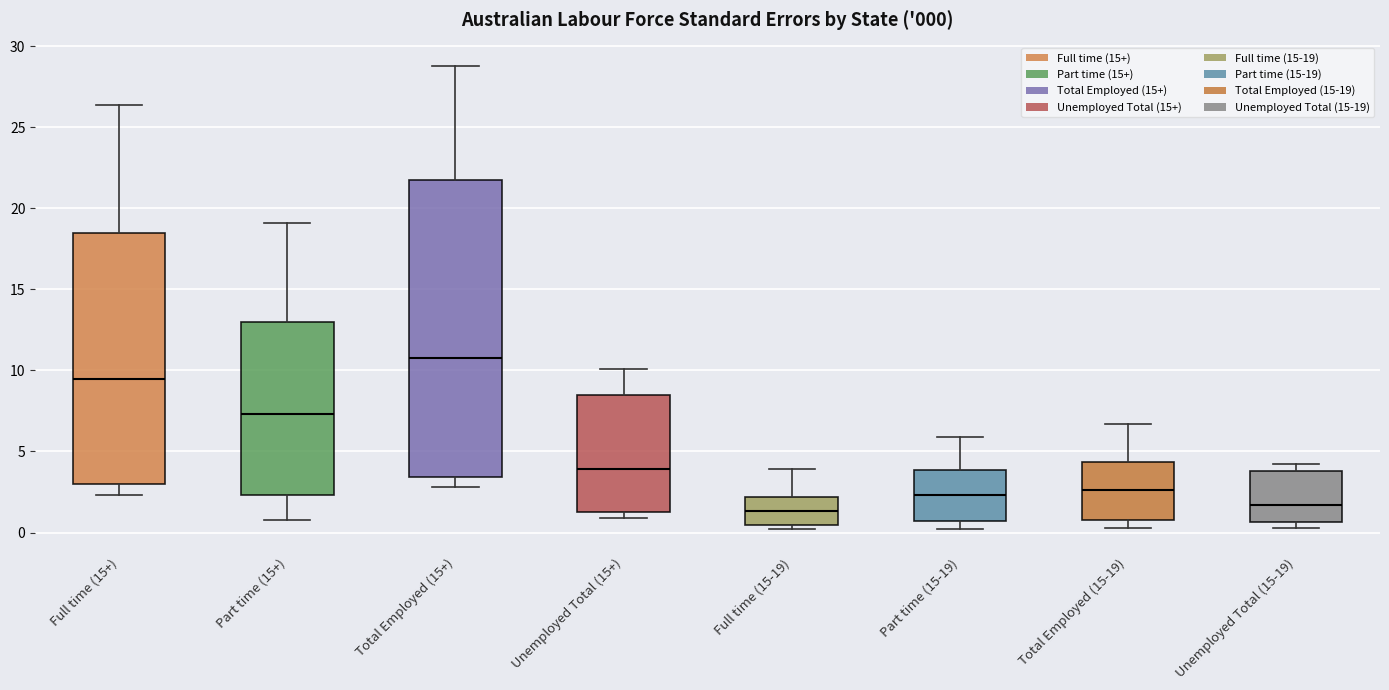

Comparing the boxes themselves (not the whiskers), which one is the tallest?

Total Employed (15+)